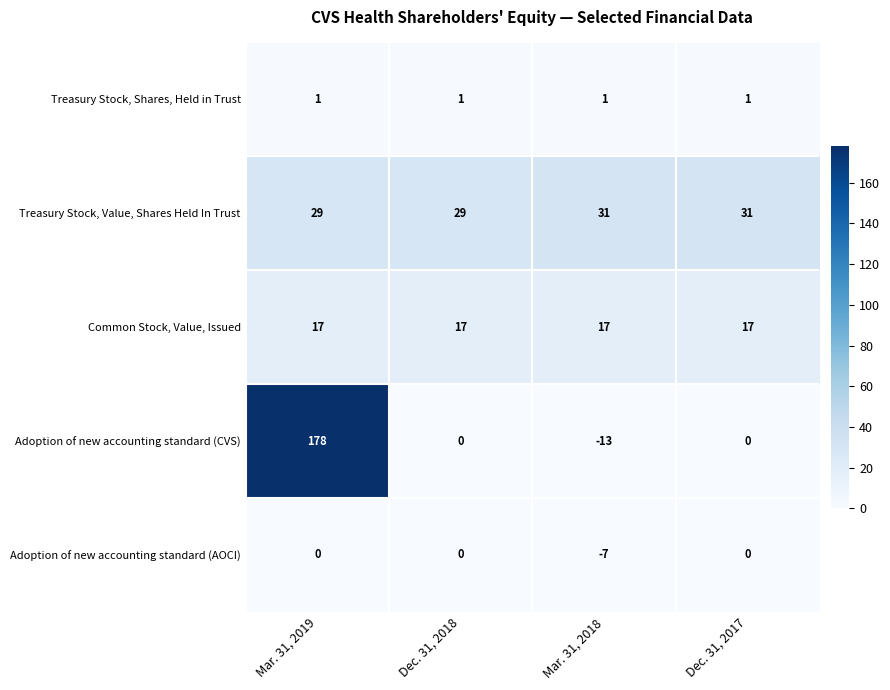

What value does the Treasury Stock, Value, Shares Held In Trust series have at Dec. 31, 2017?

31